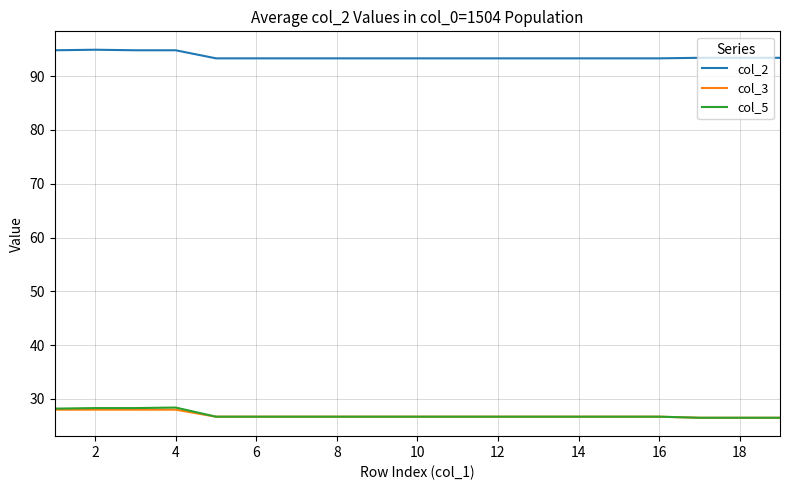

Which series has the largest range (max minus min)?

col_5